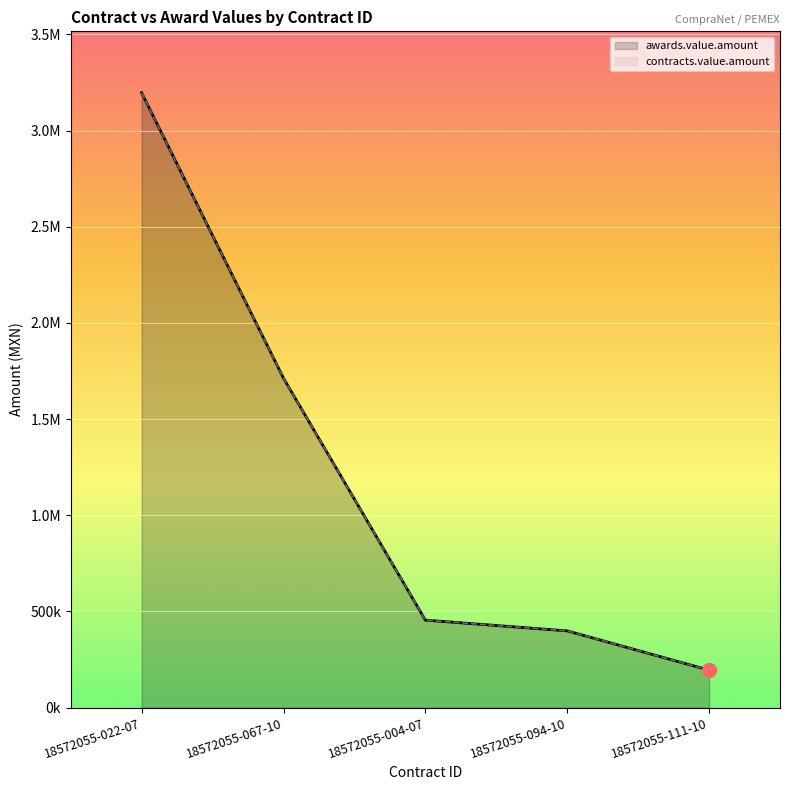

What is the average value of the contracts.value.amount series?

1191415.5